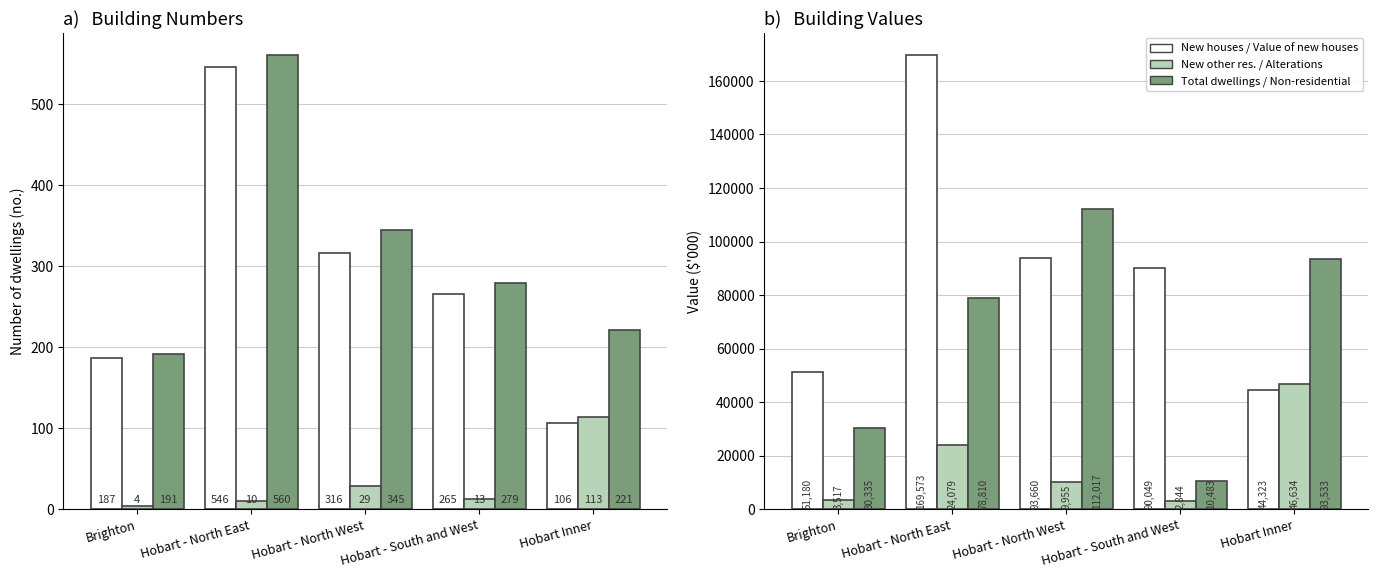

Rank the categories by Value of non-residential building value from highest to lowest.

Hobart - North West, Hobart Inner, Hobart - North East, Brighton, Hobart - South and West